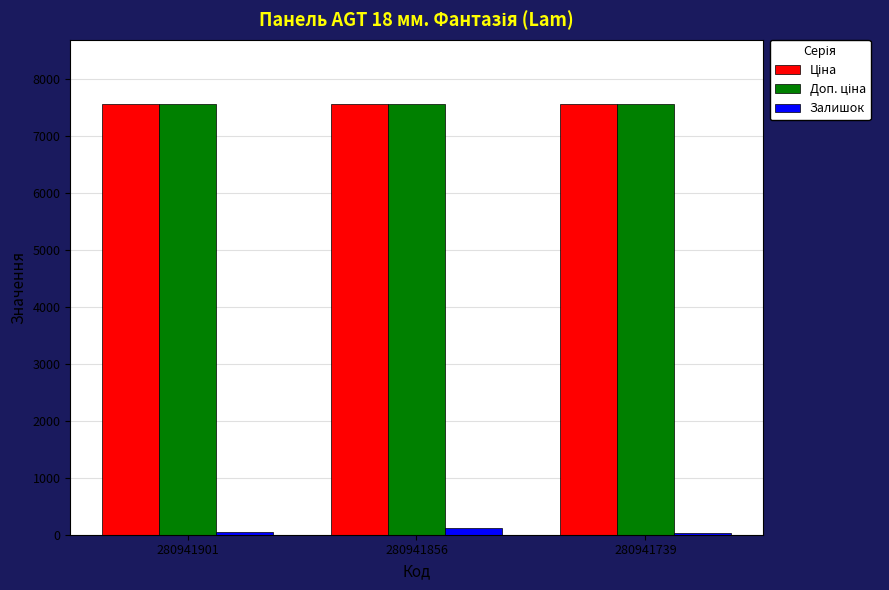

True or false: Залишок has a value of 27.0 at 280941739.

True